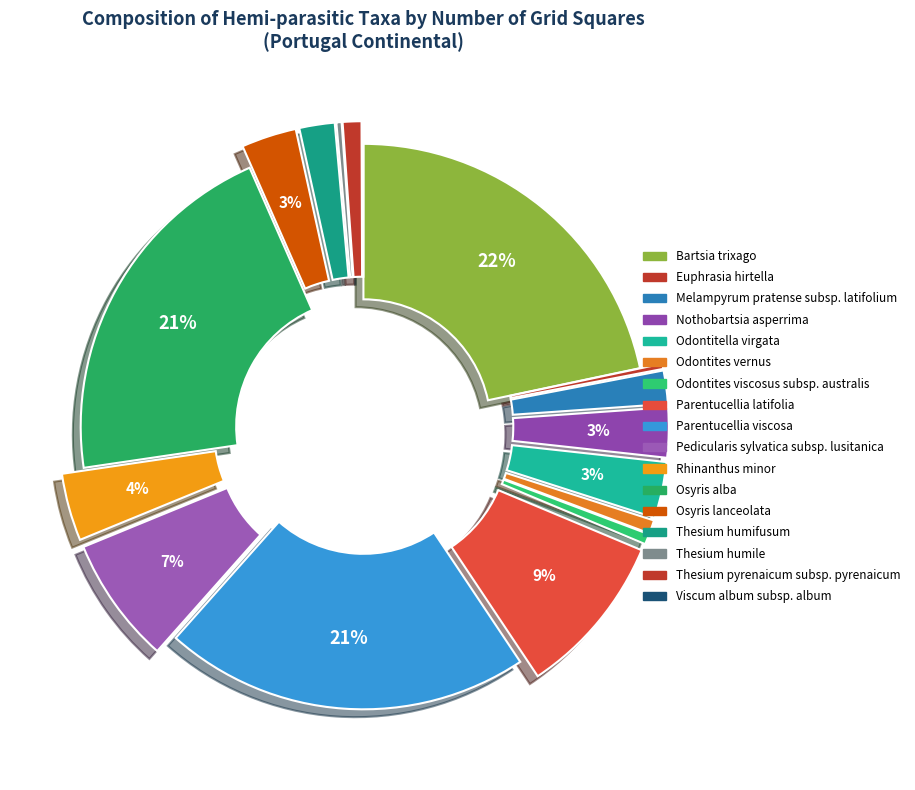

Which category has the biggest portion of the pie?

Bartsia trixago